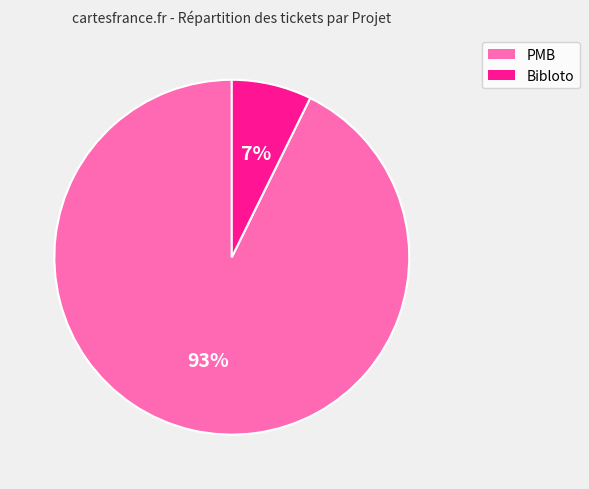

How many segments does this pie chart have?

2